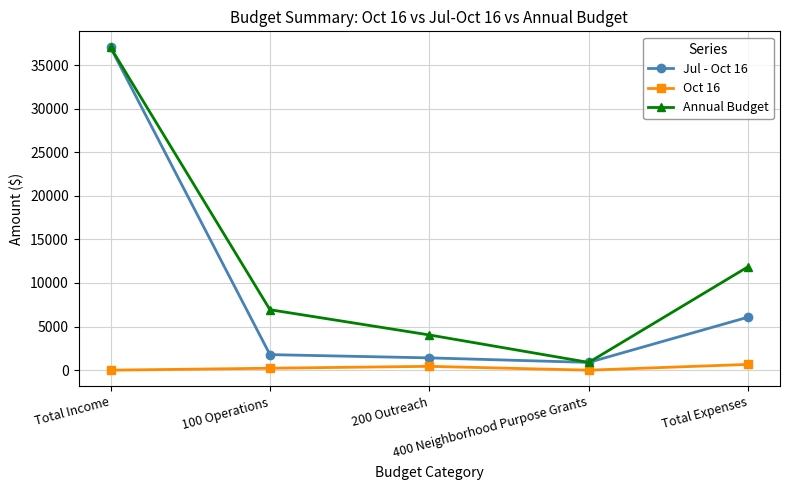

What is the value of the Jul - Oct 16 point at the 2nd from the left?

1783.9